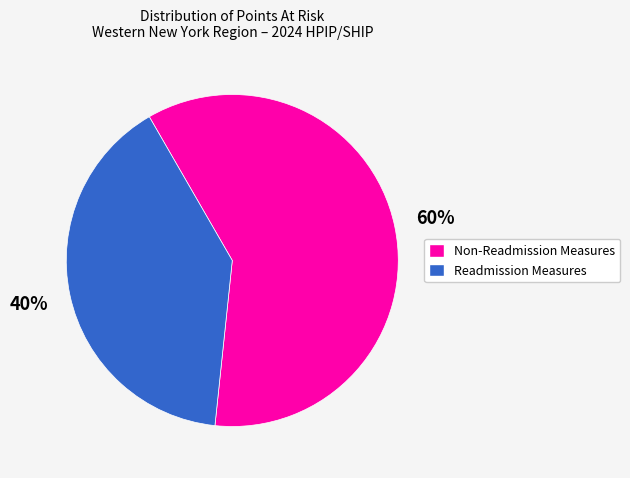

To the nearest percent, what is the difference between the largest and smallest slice percentages?

20%